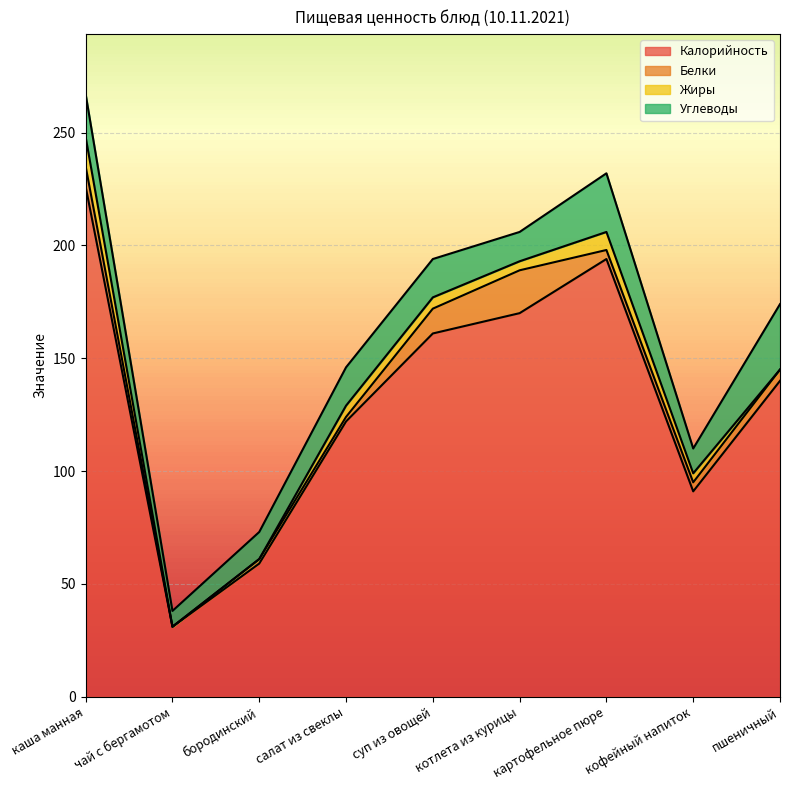

True or false: Жиры has a value of 2 at кофейный напиток.

False